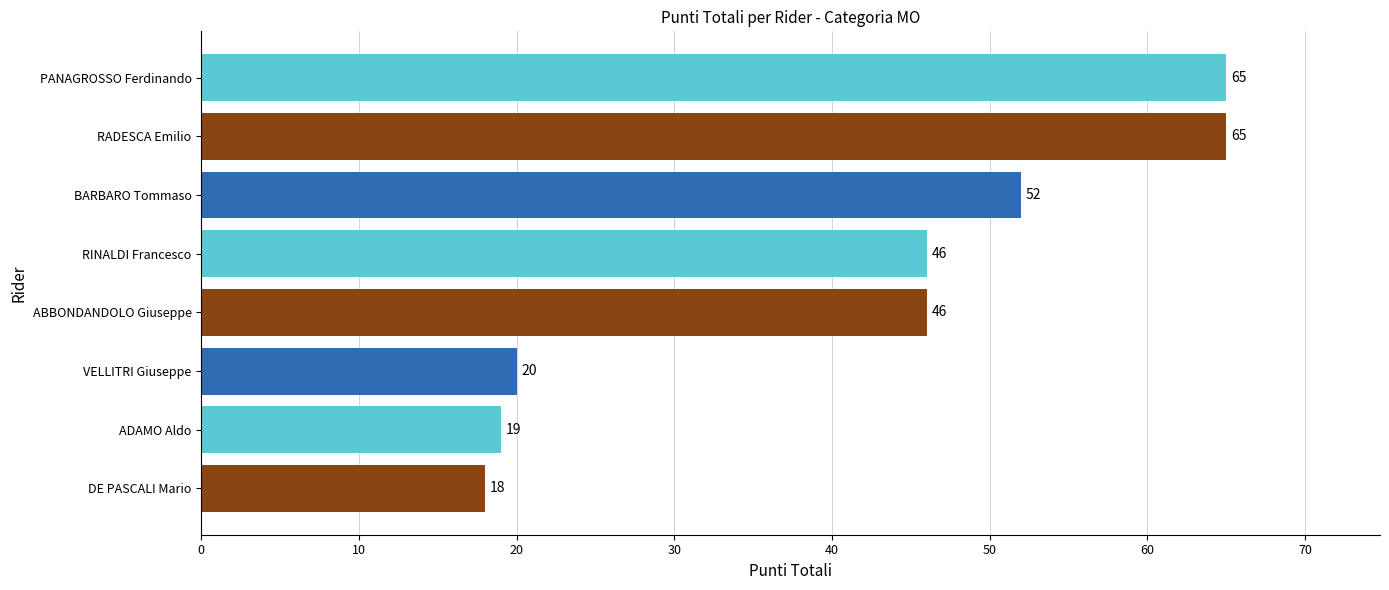

The chart shows a value of 65 at RADESCA Emilio. True or false?

True